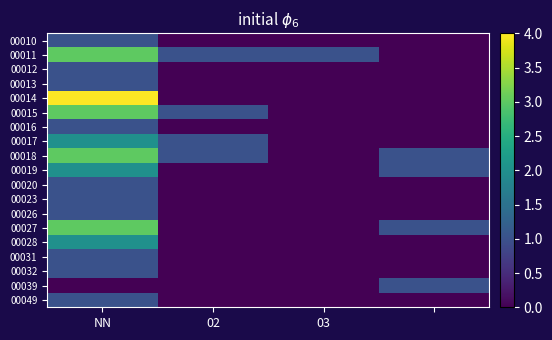

Rank the series by their maximum value, from lowest to highest.

00010, 00012, 00013, 00016, 00020, 00023, 00026, 00031, 00032, 00039, 00049, 00017, 00019, 00028, 00011, 00015, 00018, 00027, 00014